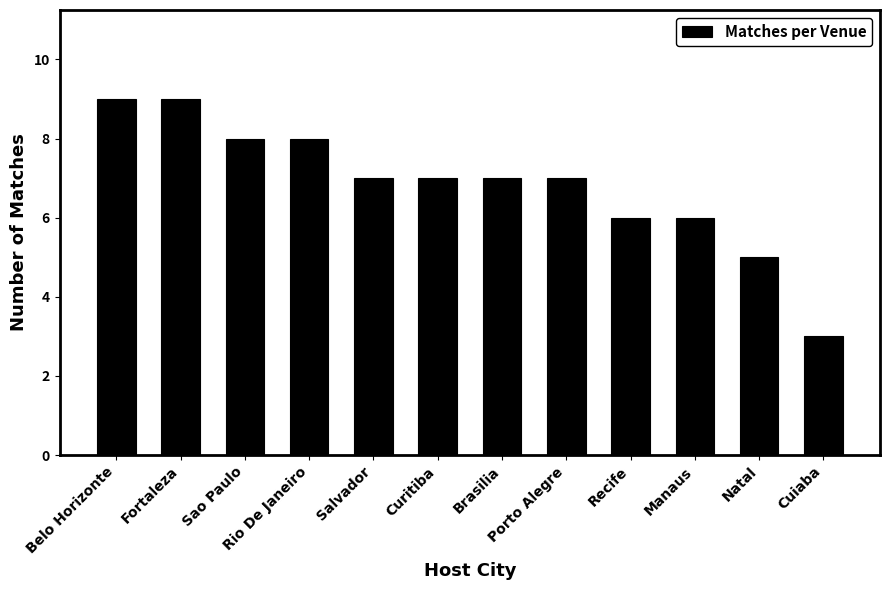

Reading left to right, list all the values displayed in this chart.

Belo Horizonte=9	Fortaleza=9	Sao Paulo=8	Rio De Janeiro=8	Salvador=7	Curitiba=7	Brasilia=7	Porto Alegre=7	Recife=6	Manaus=6	Natal=5	Cuiaba=3